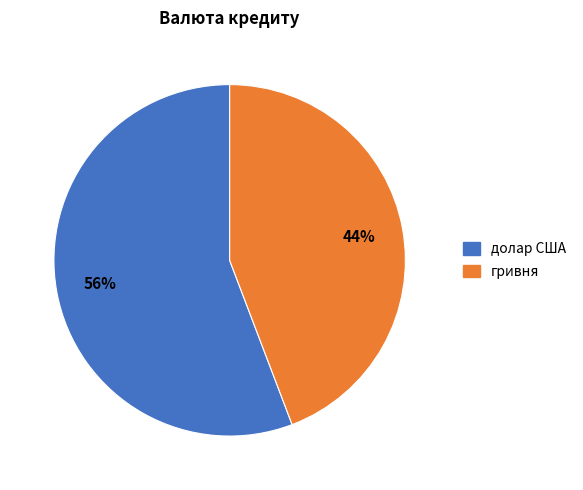

What is the majority slice?

долар США